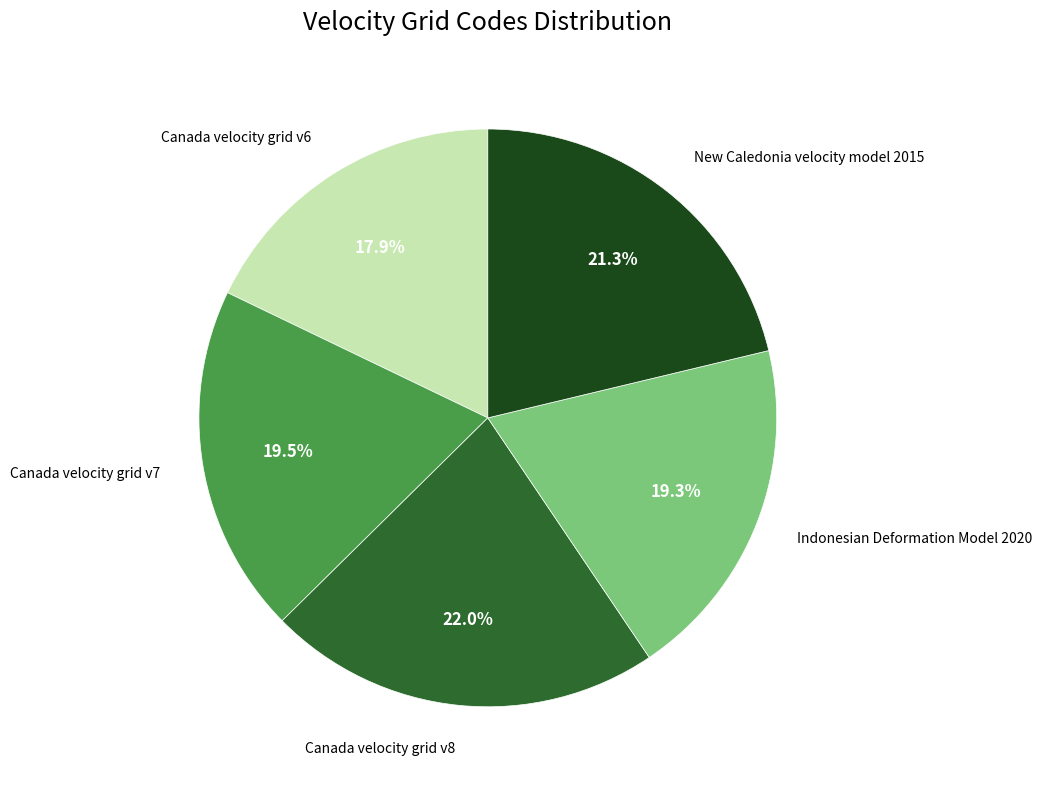

Does any single category account for the majority?

No